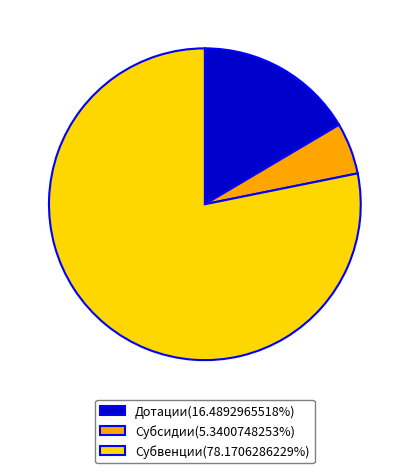

Approximately how many times larger is the value at Субвенции(78.1706286229%) compared to Дотации(16.4892965518%)?

4.7